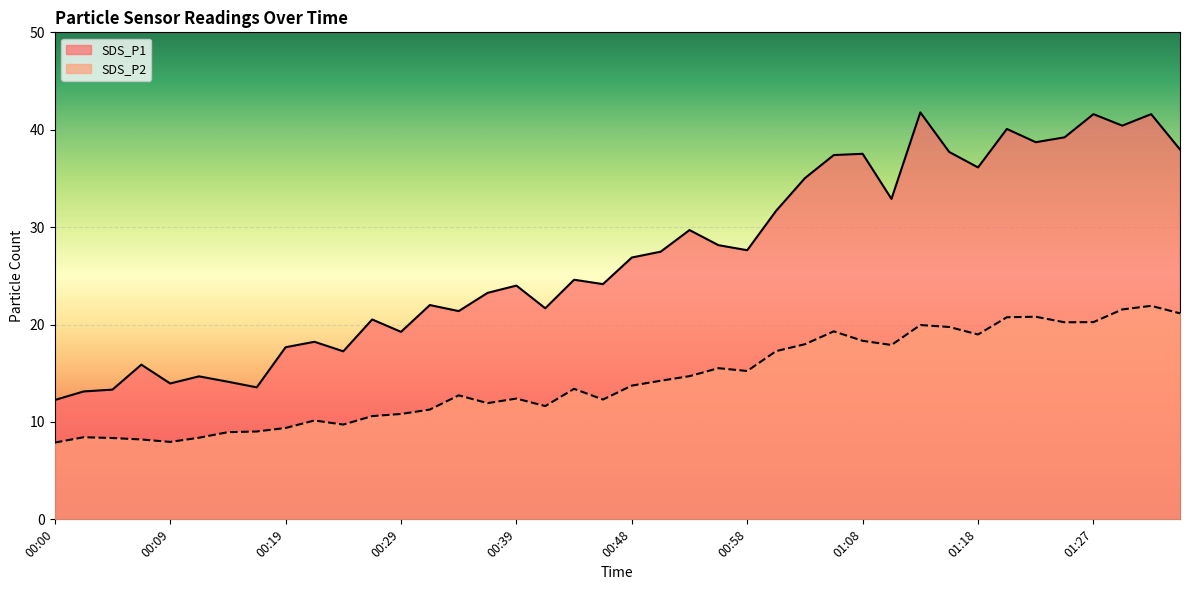

What is the value of the SDS_P2 point at the 18th from the left?

11.6